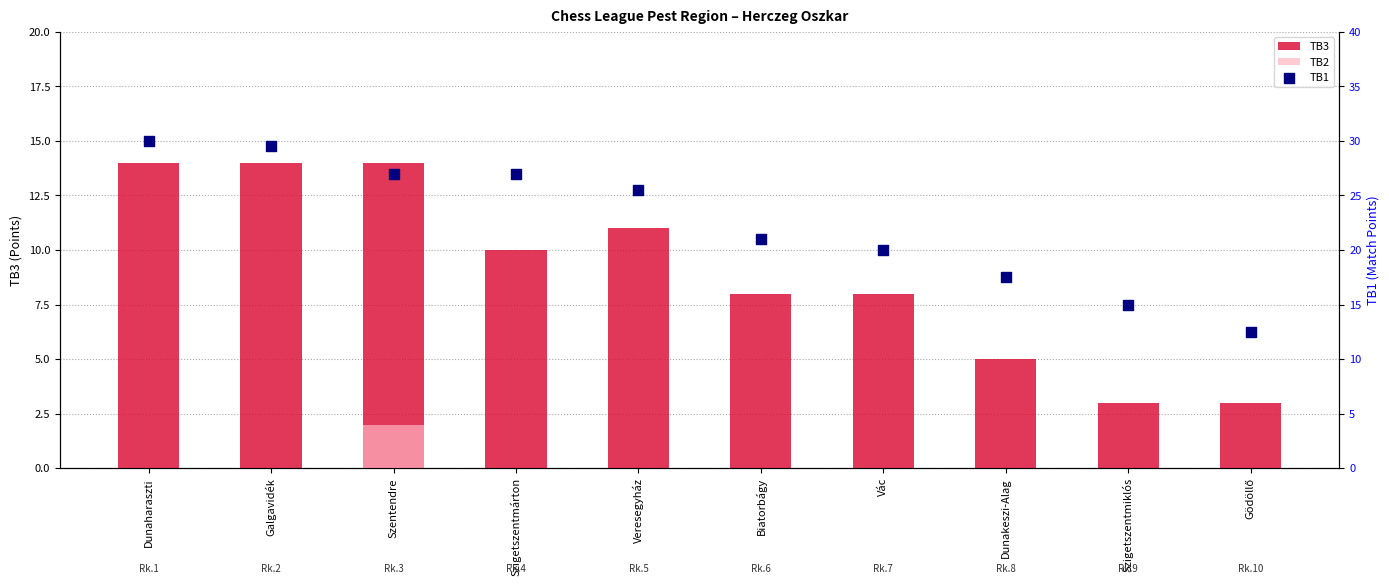

What are all the series names shown in the legend?

TB3, TB2, TB1